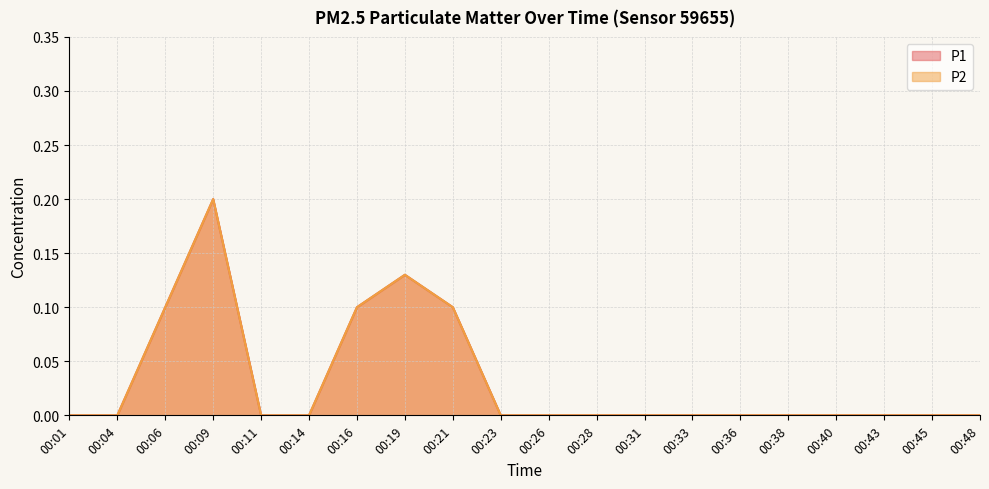

True or false: P2 and P1 intersect in this chart.

False